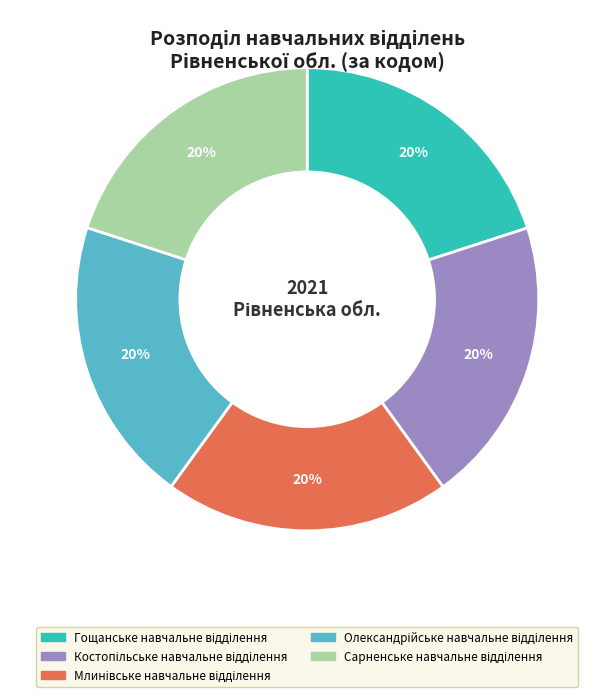

To the nearest percent, what is the average slice percentage?

20%